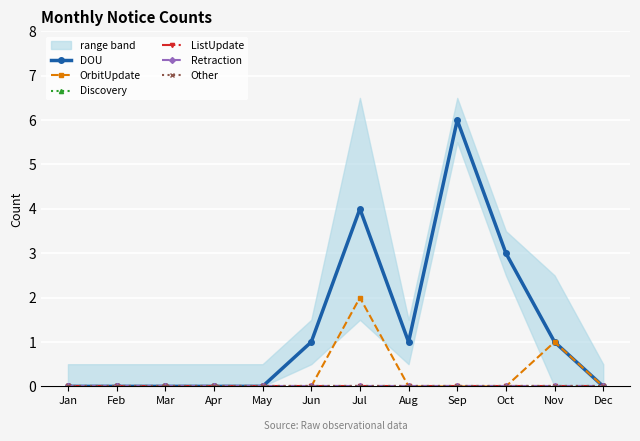

Which label corresponds to the smallest value in the chart?

Jan